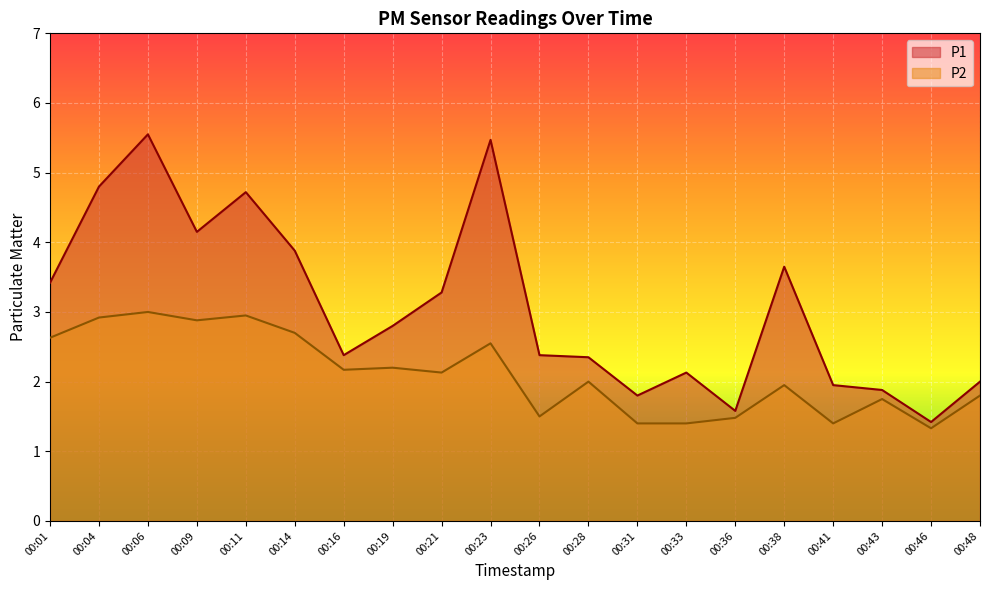

Reading left to right, extract all data points from this chart.

P1: 3.4	4.8	5.5	4.2	4.7	3.9	2.4	2.8	3.3	5.5	2.4	2.4	1.8	2.1	1.6	3.6	1.9	1.9	1.4	2.0
P2: 2.6	2.9	3.0	2.9	3.0	2.7	2.2	2.2	2.1	2.5	1.5	2.0	1.4	1.4	1.5	1.9	1.4	1.8	1.3	1.8